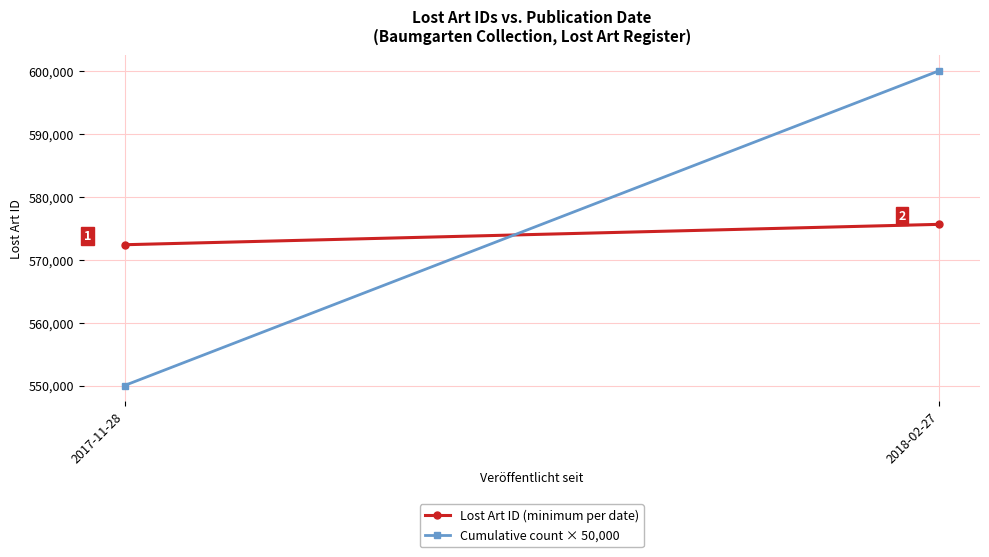

How many distinct data groups are displayed?

2